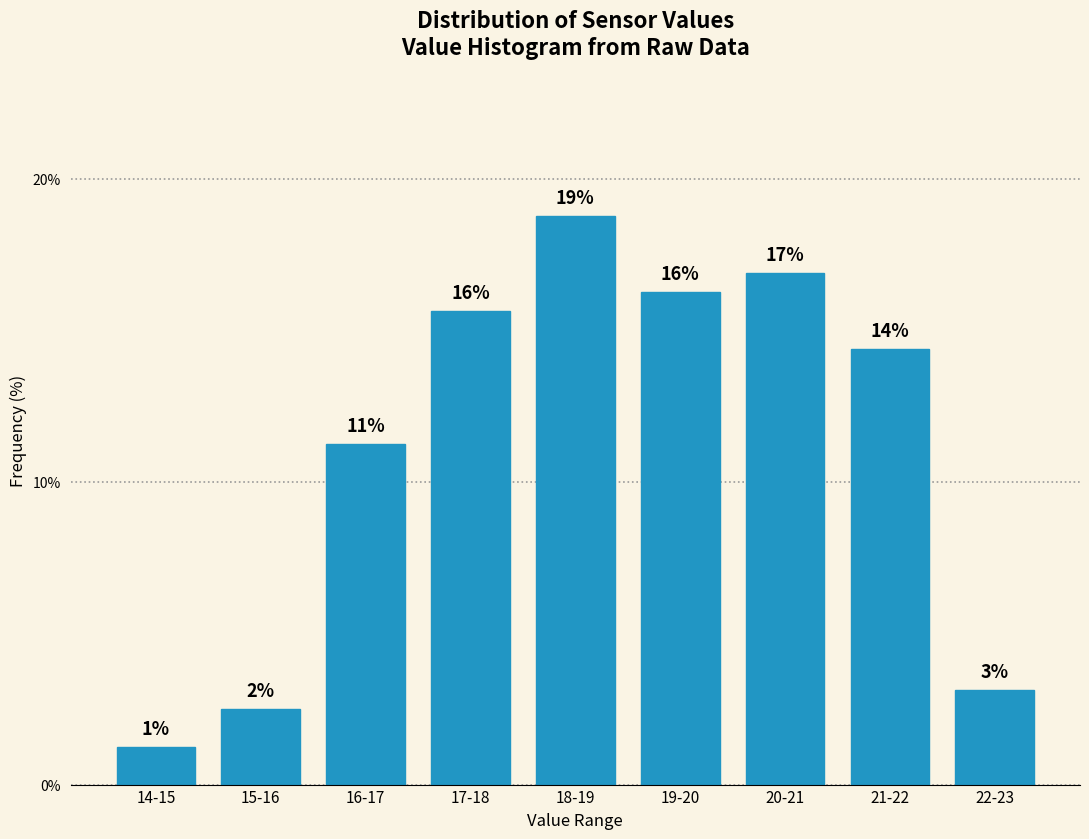

How many bars are there in total?

9